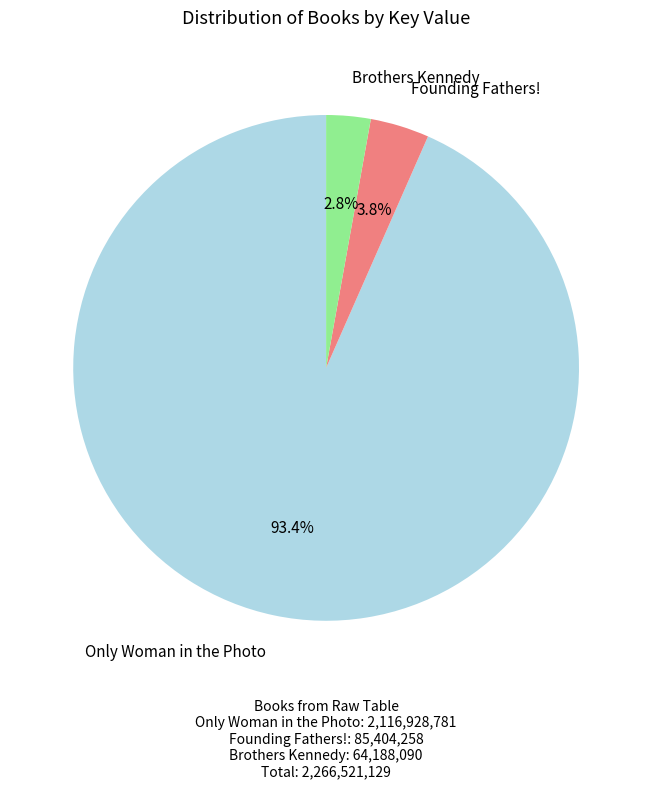

To the nearest percent, what is the difference between the largest and smallest slice percentages?

91%